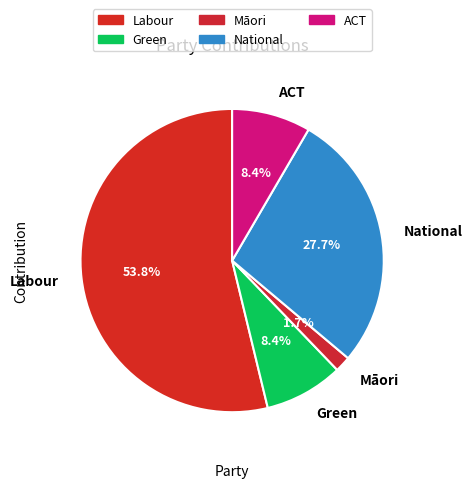

Count the number of slices in the pie.

5